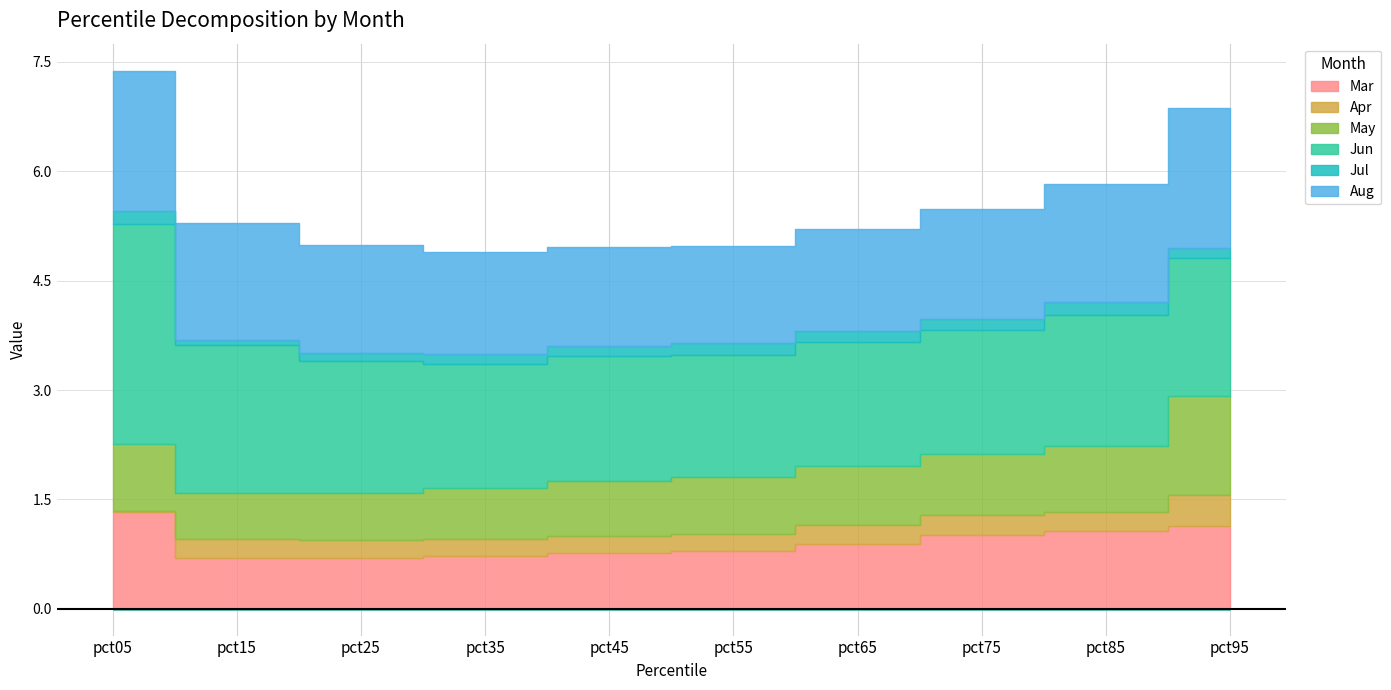

Is the value of Apr at pct95 greater than the value of Jul at pct75?

Yes